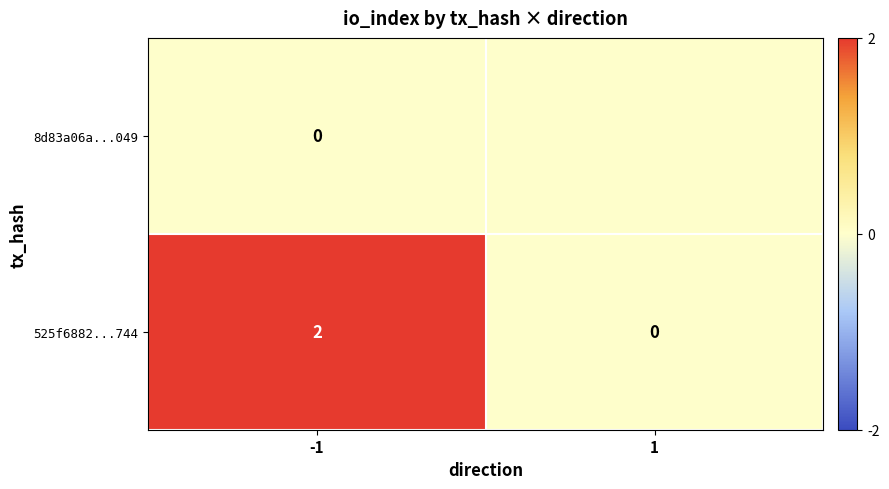

The 525f6882...744 series shows 2 at -1. True or false?

True